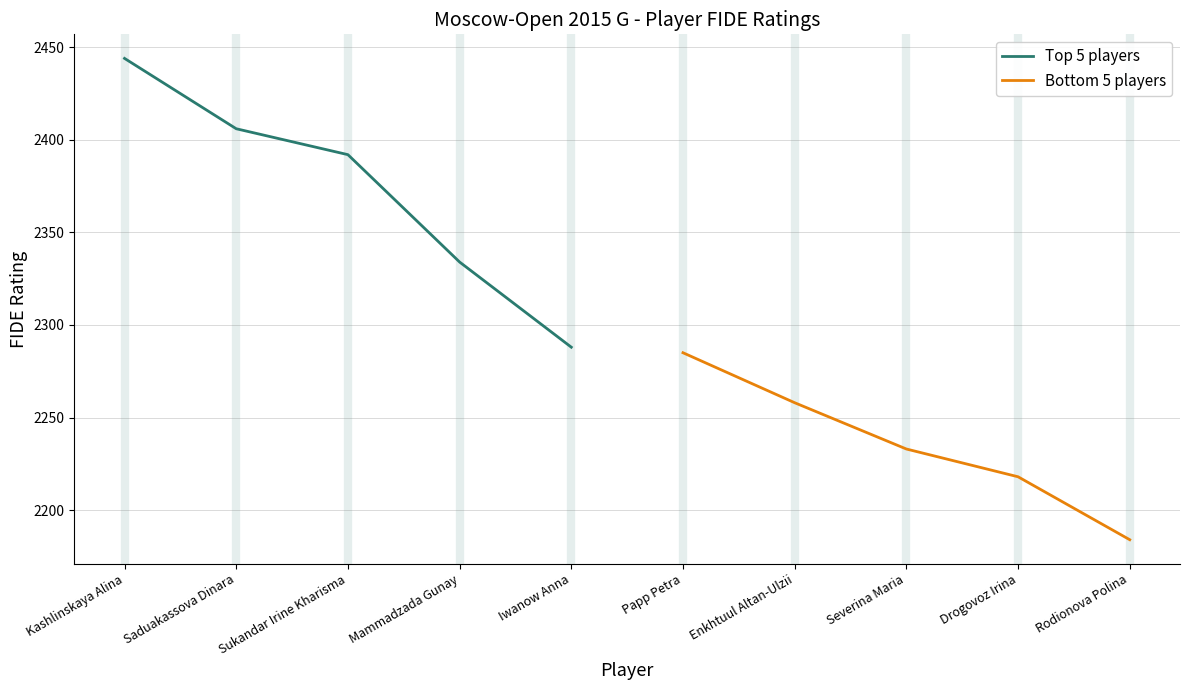

At which label does Bottom 5 players first exceed 2233?

Papp Petra